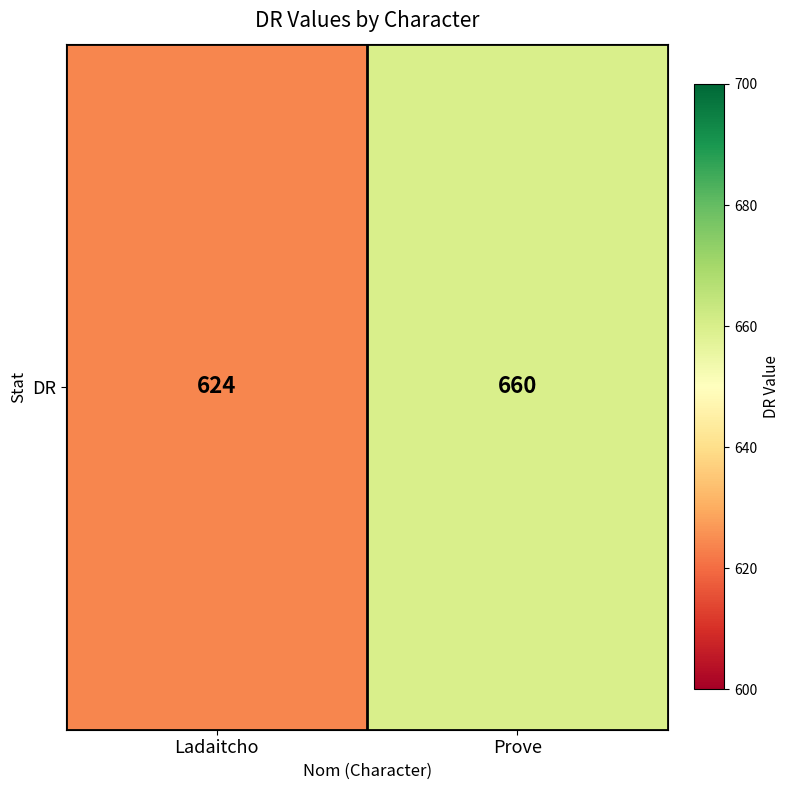

Reading left to right, what are all the values shown in this chart?

Ladaitcho=624	Prove=660